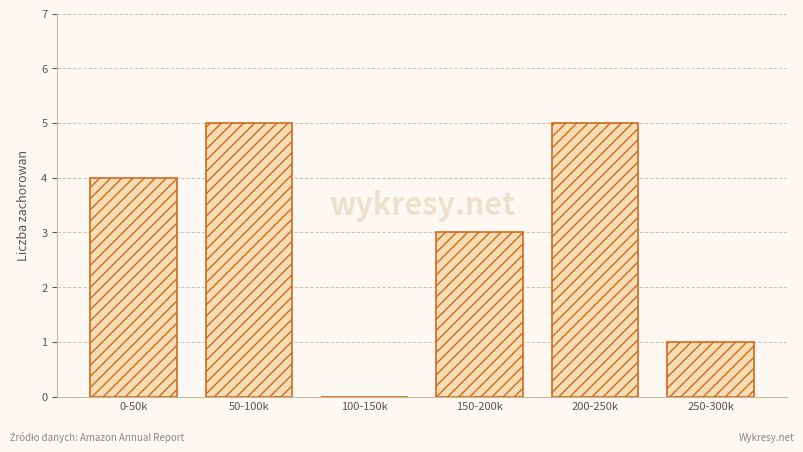

Reading left to right, what are all the values shown in this chart?

0-50k=4	50-100k=5	100-150k=0	150-200k=3	200-250k=5	250-300k=1